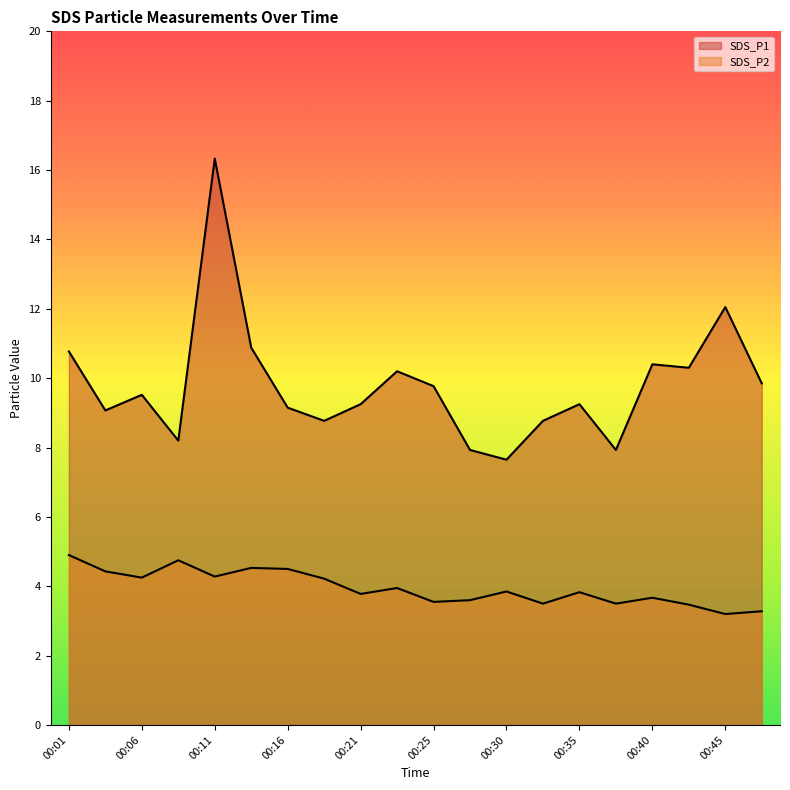

Which series has the largest range (max minus min)?

SDS_P1